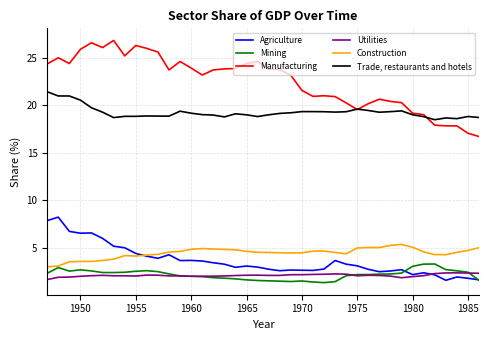

What is the greatest value displayed?

26.8